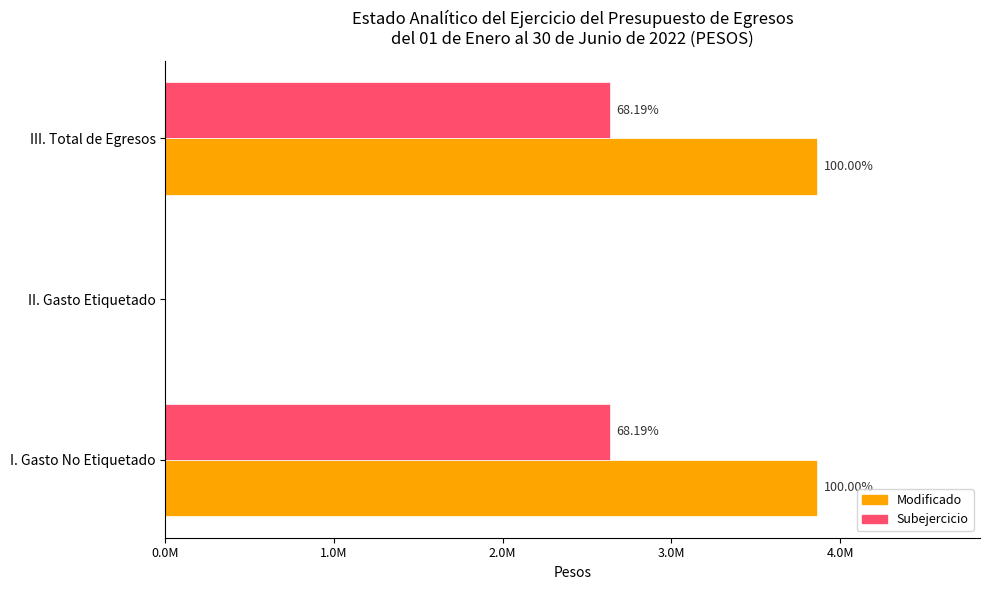

What are all the series names shown in the legend?

Modificado, Subejercicio